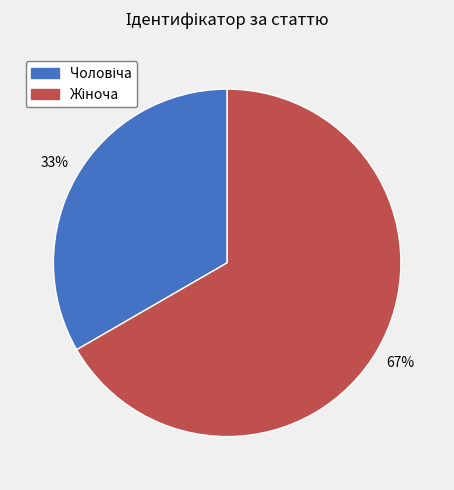

To the nearest percent, what is the average slice percentage?

50%